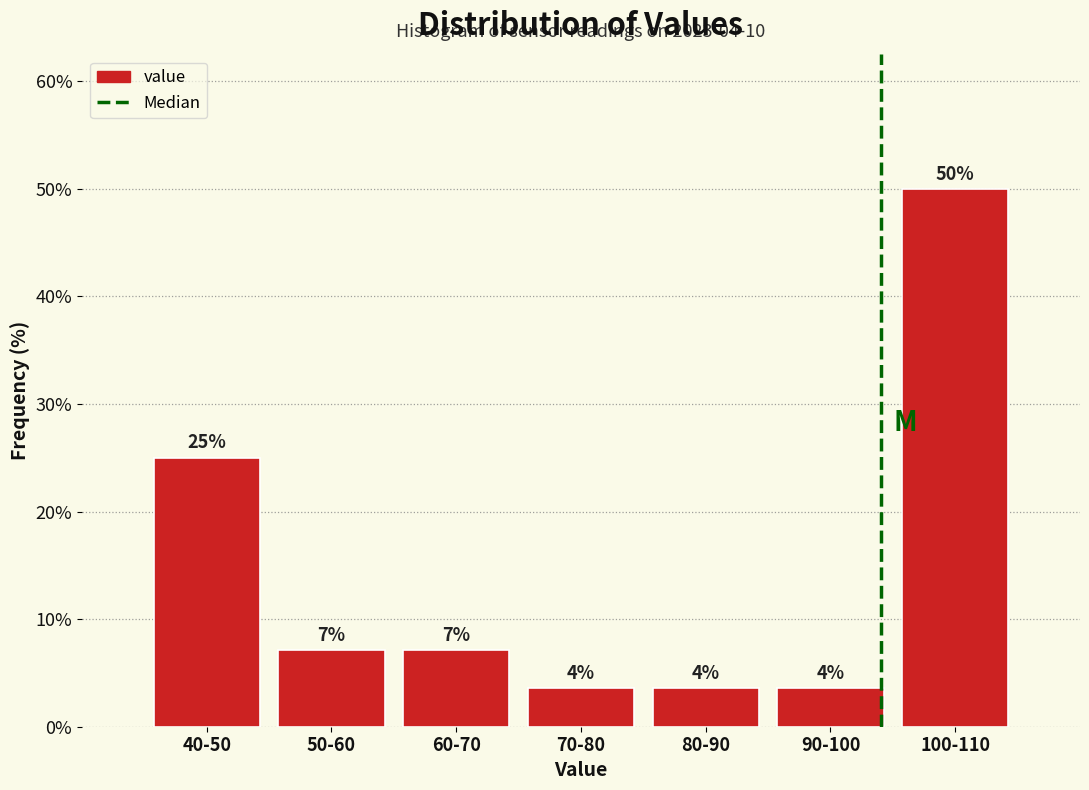

Does the chart contain any negative values?

No